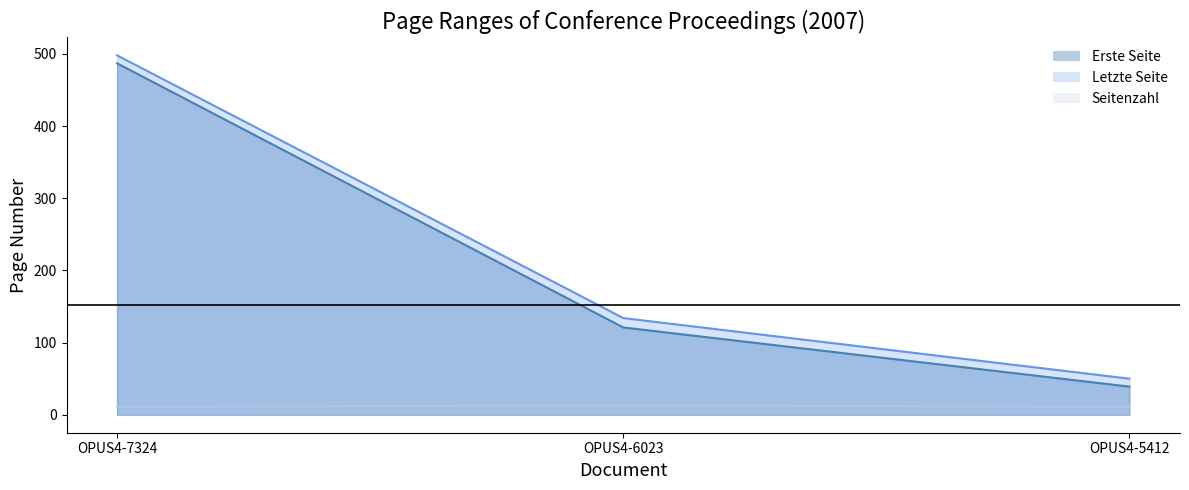

List the labels in order of Erste Seite value, smallest first.

OPUS4-5412, OPUS4-6023, OPUS4-7324